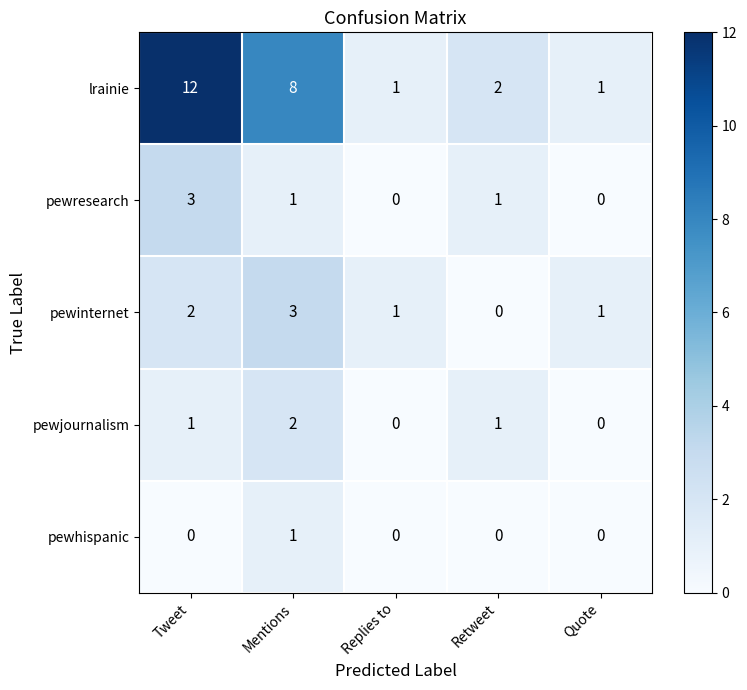

What is the spread (max minus min) of values at Tweet?

12